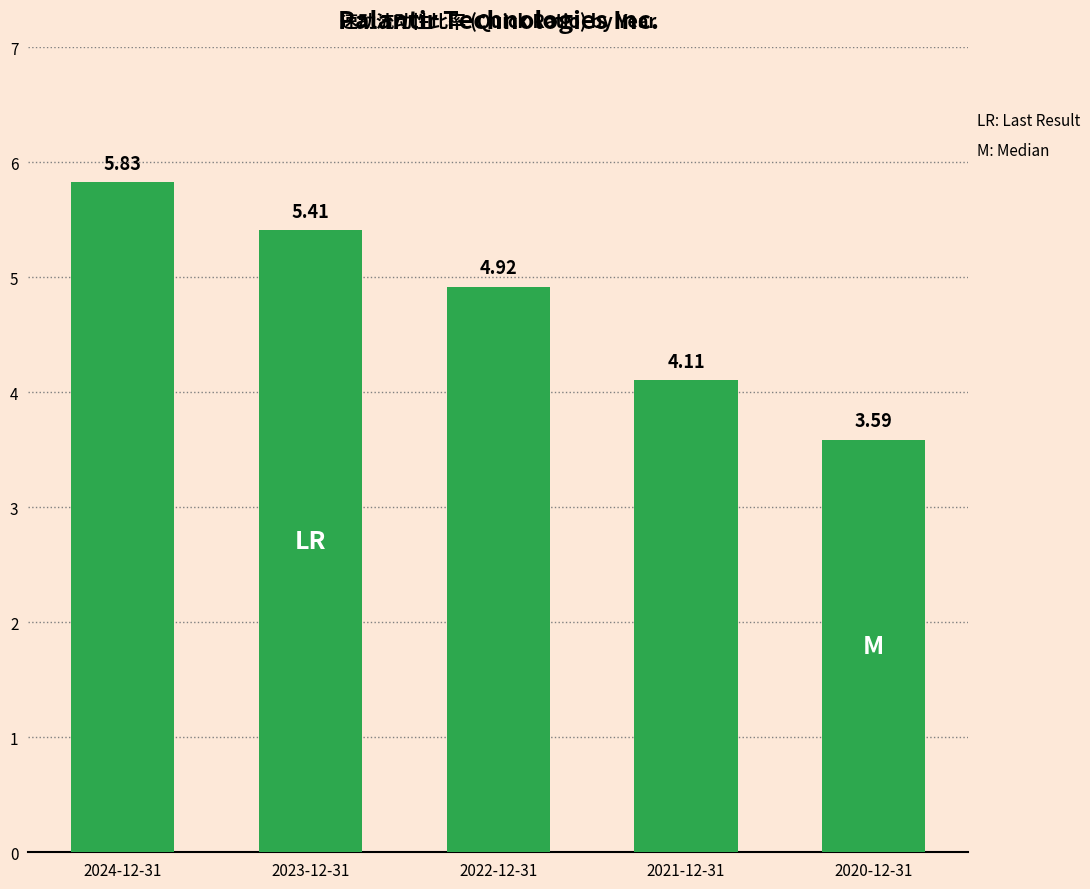

Which category has the highest value across all series?

2024-12-31